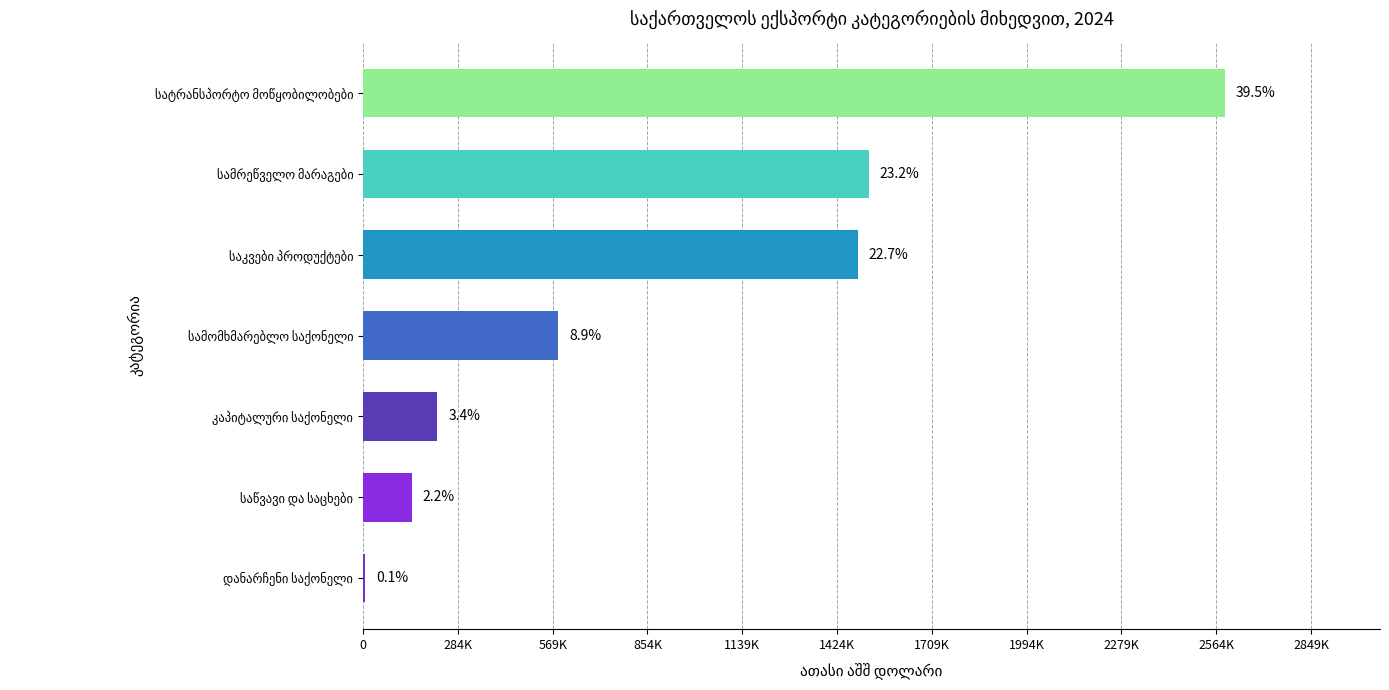

Is it true that the value at დანარჩენი საქონელი is 6344.8?

True